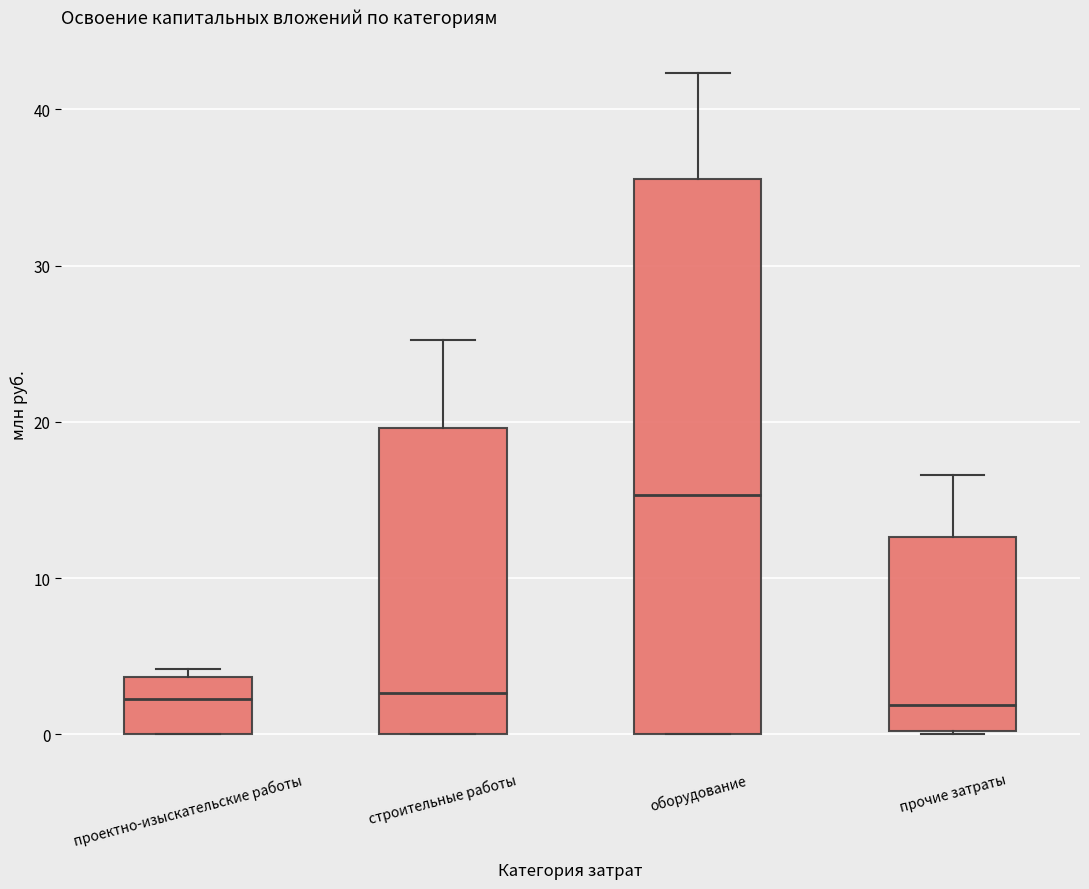

Which box is the tallest, from its lower edge to its upper edge?

оборудование